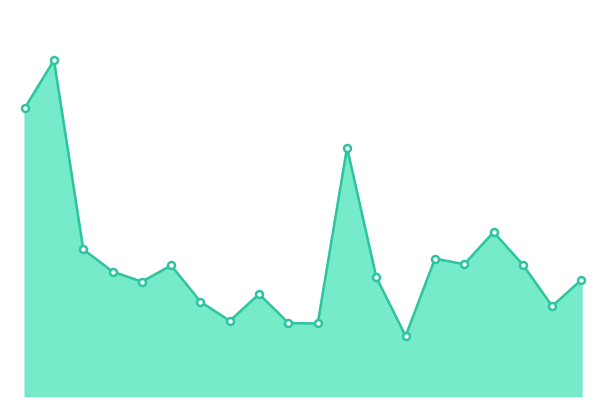

At which label does the data first exceed 17120?

Budapest